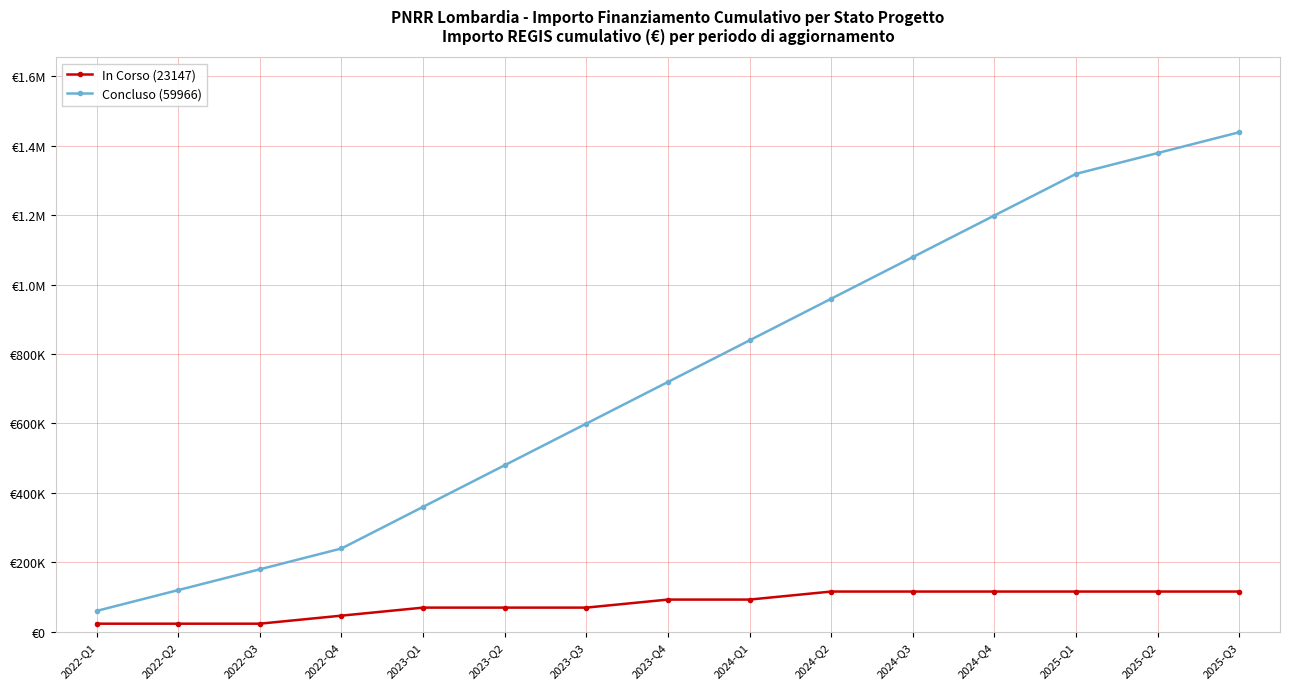

Between 2024-Q2 and 2025-Q3, which is larger?

2024-Q2